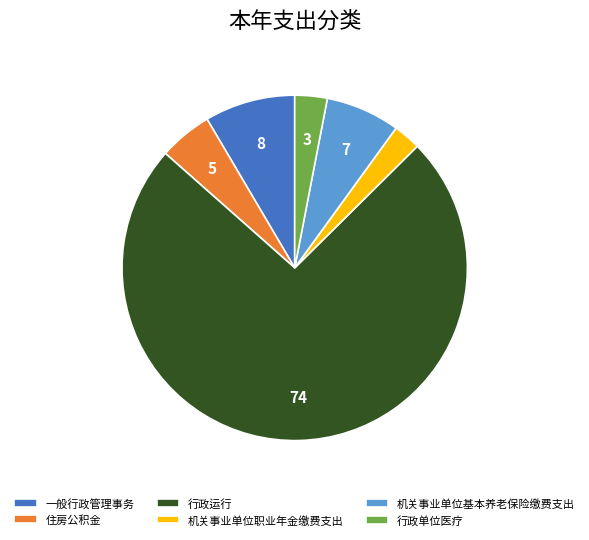

The 机关事业单位职业年金缴费支出 slice represents 3% of the pie. True or false?

True